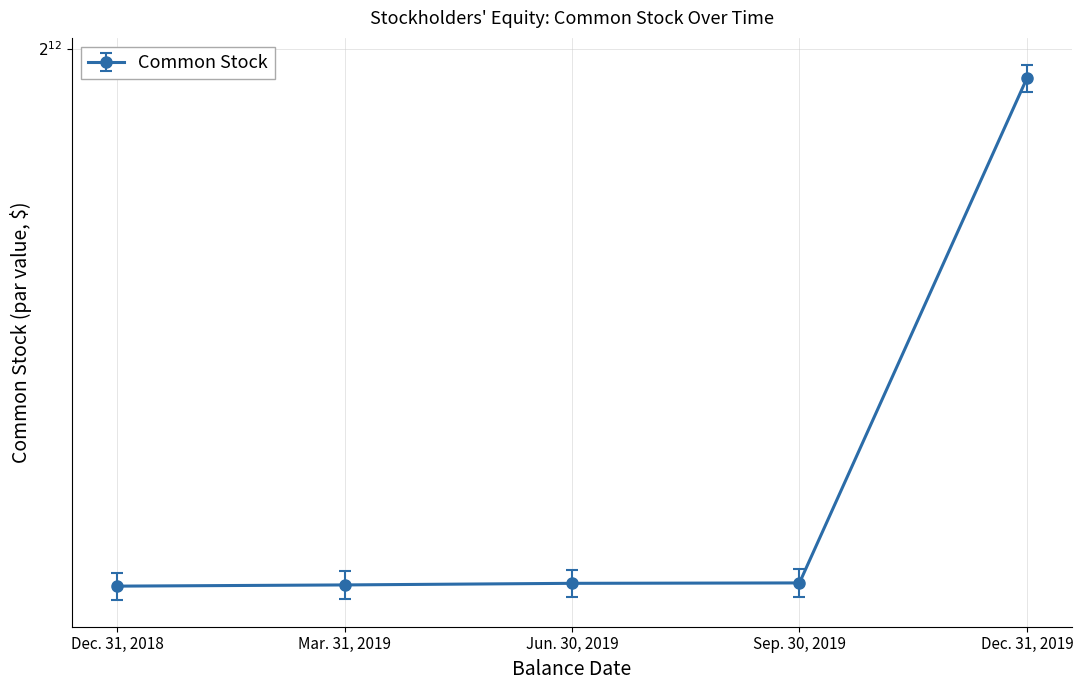

At which label is the value closest to 3121?

Sep. 30, 2019